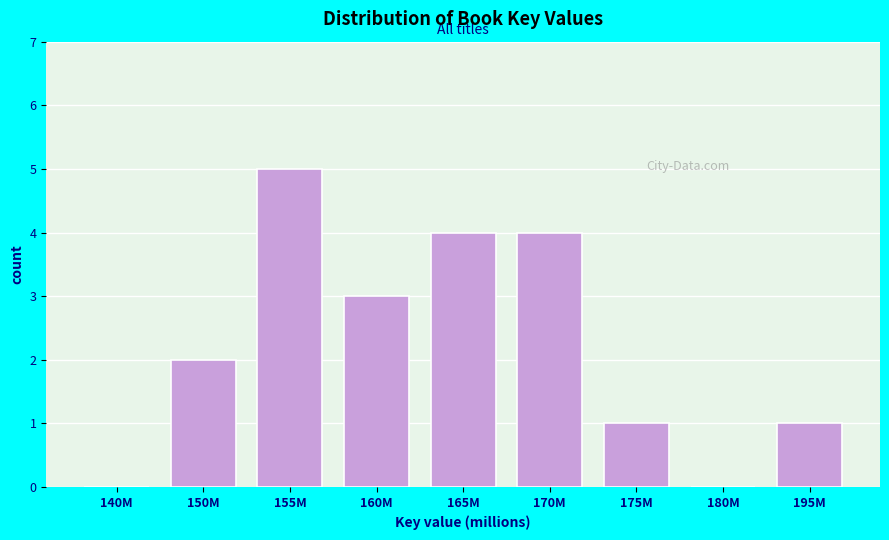

Reading right to left, transcribe all the data shown in this chart.

195M=1	180M=0	175M=1	170M=4	165M=4	160M=3	155M=5	150M=2	140M=0